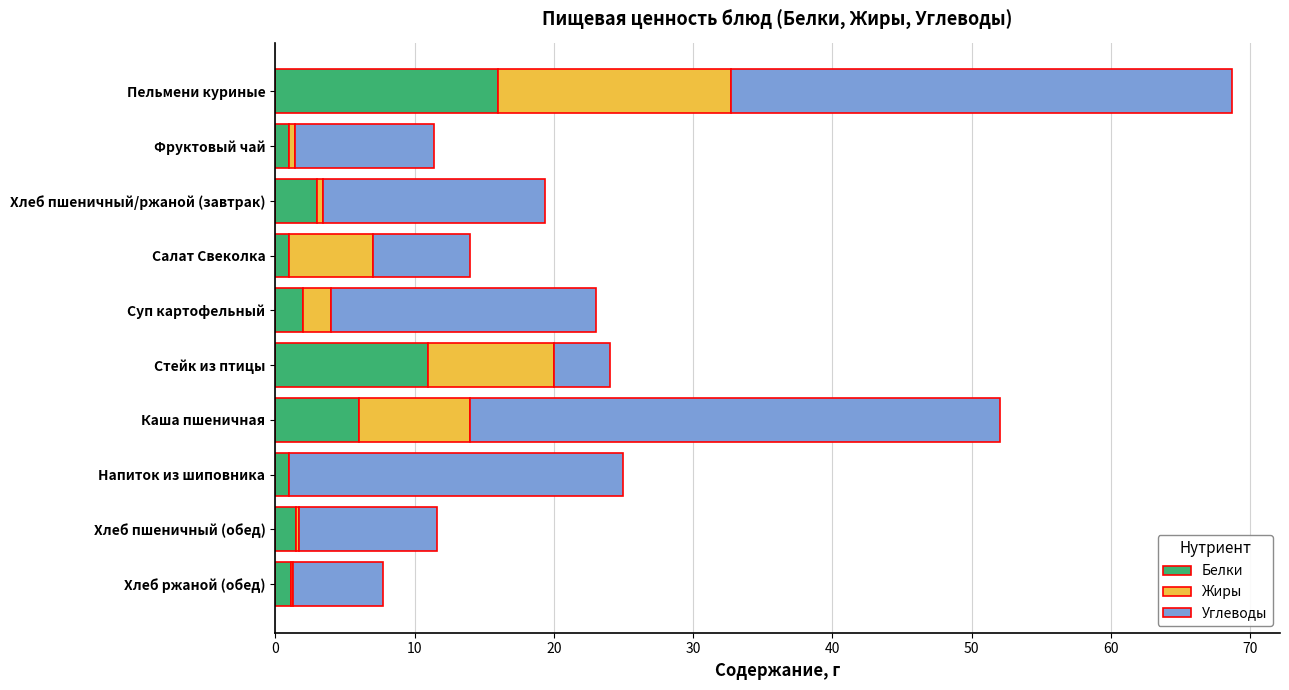

Count the number of data series in this chart.

3